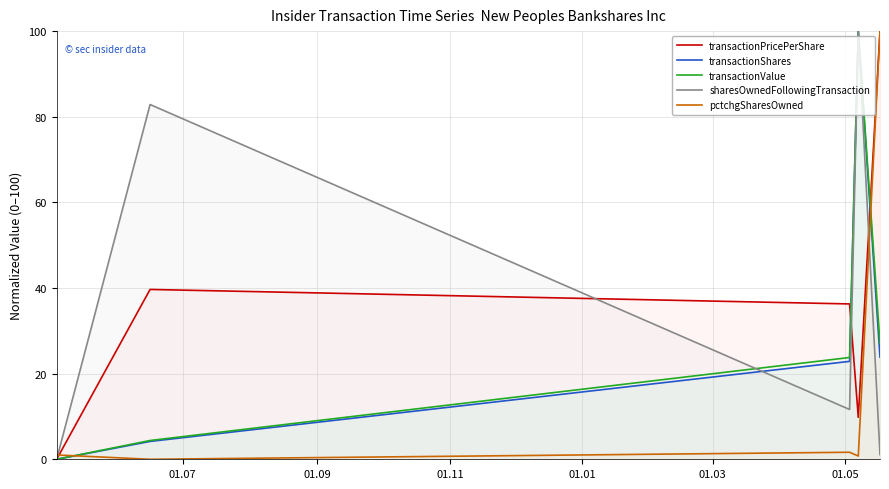

True or false: pctchgSharesOwned and transactionShares cross at least once.

True